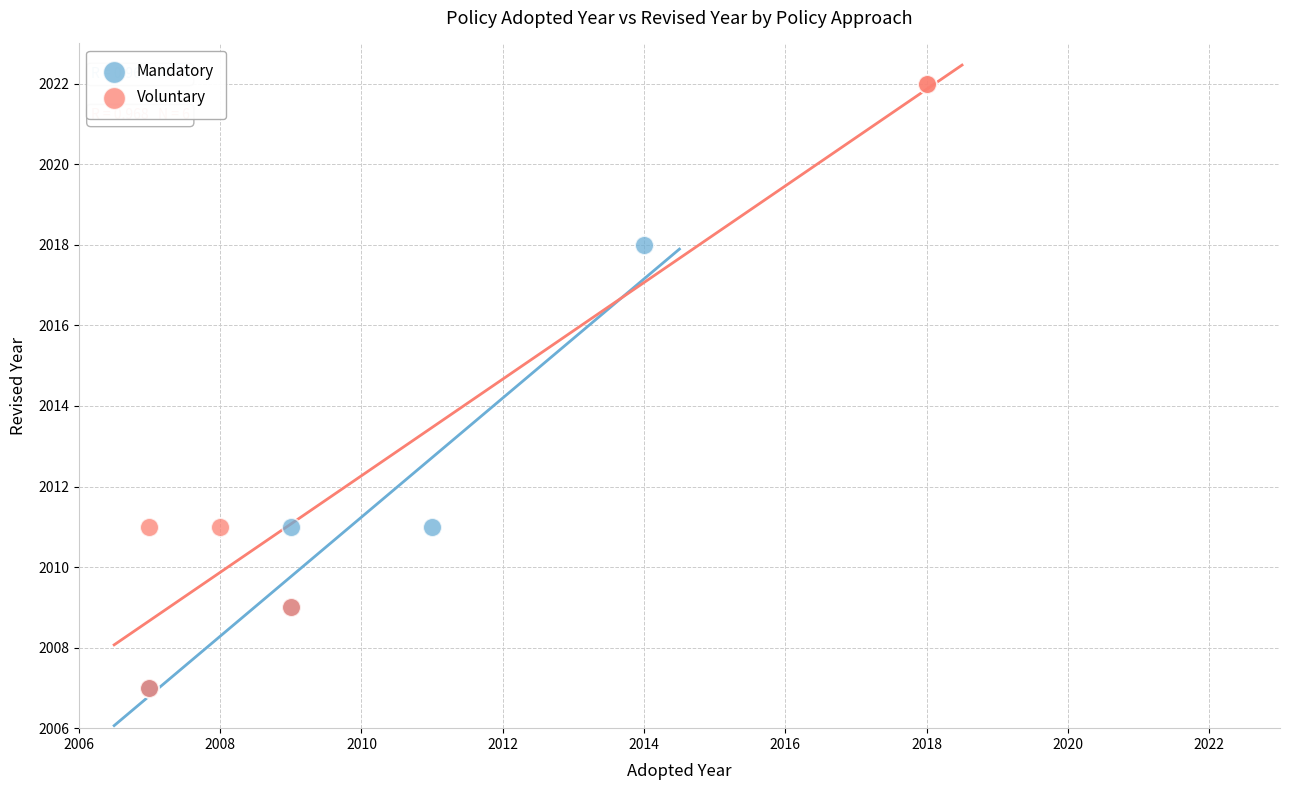

Which series contains the highest Y value?

Voluntary